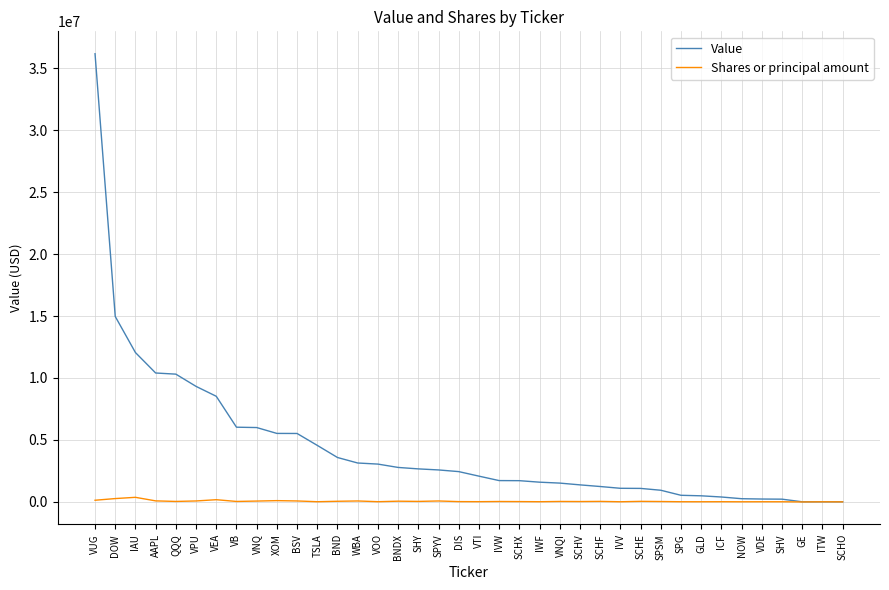

What is the difference between the highest and lowest values at DOW?

14709921